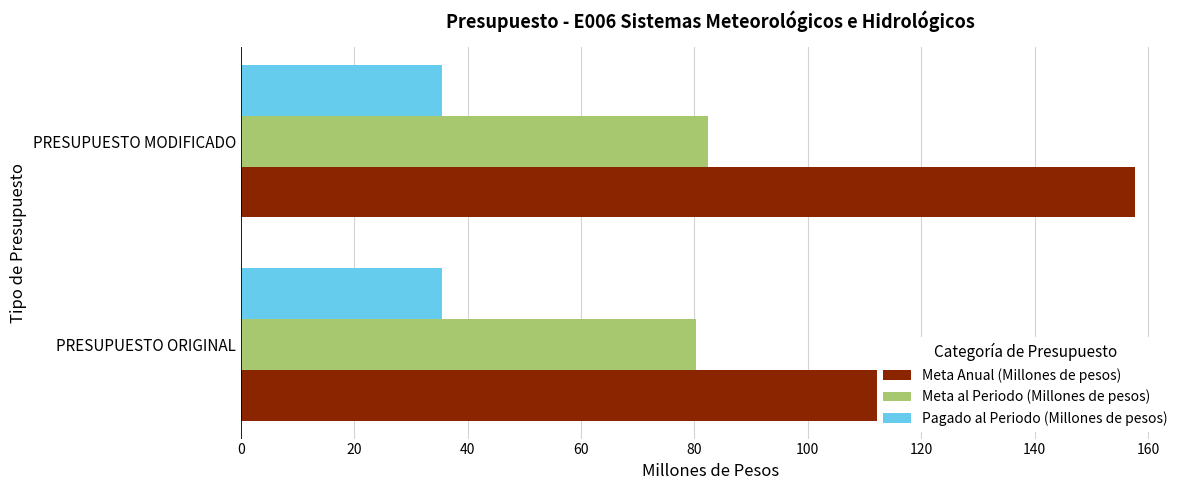

Reading left to right, list all the values displayed in this chart.

Meta Anual (Millones de pesos): 141.3	157.8
Meta al Periodo (Millones de pesos): 80.3	82.5
Pagado al Periodo (Millones de pesos): 0.2	0.2